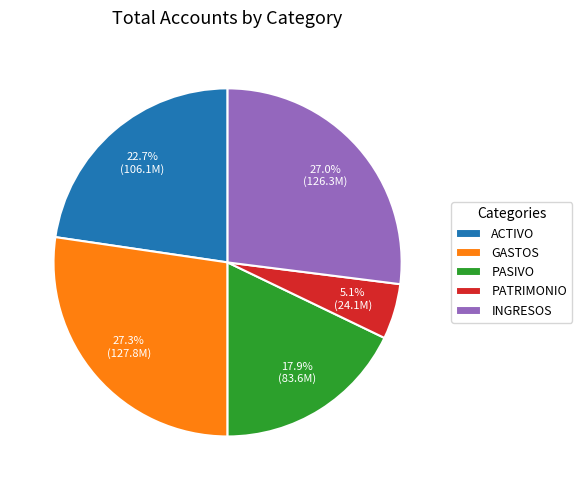

To the nearest percent, what is the difference between the PATRIMONIO and GASTOS slice percentages?

22%